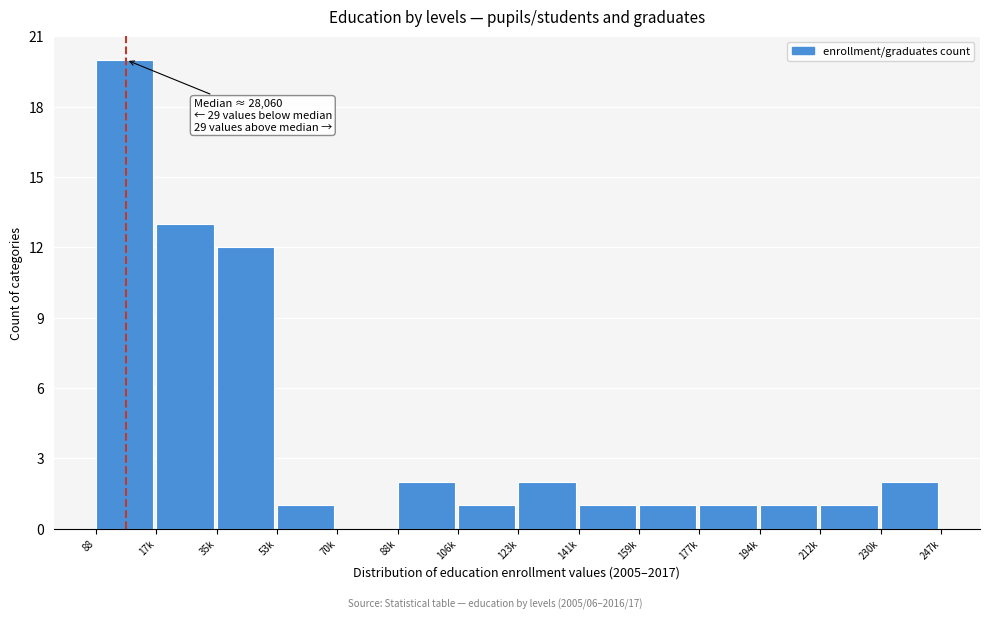

Reading right to left, list all the values displayed in this chart.

230k=2	212k=1	194k=1	177k=1	159k=1	141k=1	123k=2	106k=1	88k=2	70k=0	53k=1	35k=12	17k=13	88=20